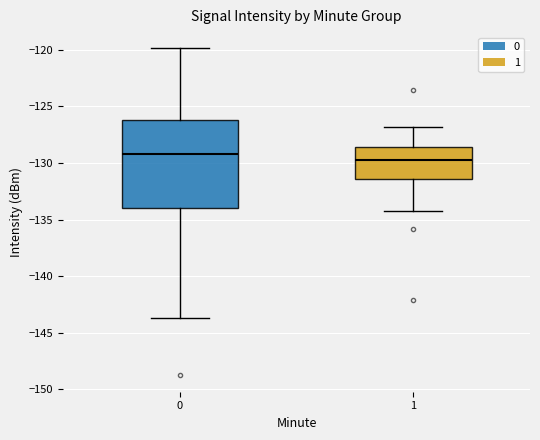

Reading left to right, transcribe this box plot: for each box, give where its median line is, the range the box spans, and where its two whiskers end, as read against the y-axis. The values are not printed on the chart, so give them approximately, as read against the axis.

0: median -129.0, box -134.0 to -126.0, whiskers -143.5 to -120.0
1: median -129.5, box -131.5 to -128.5, whiskers -134.0 to -127.0